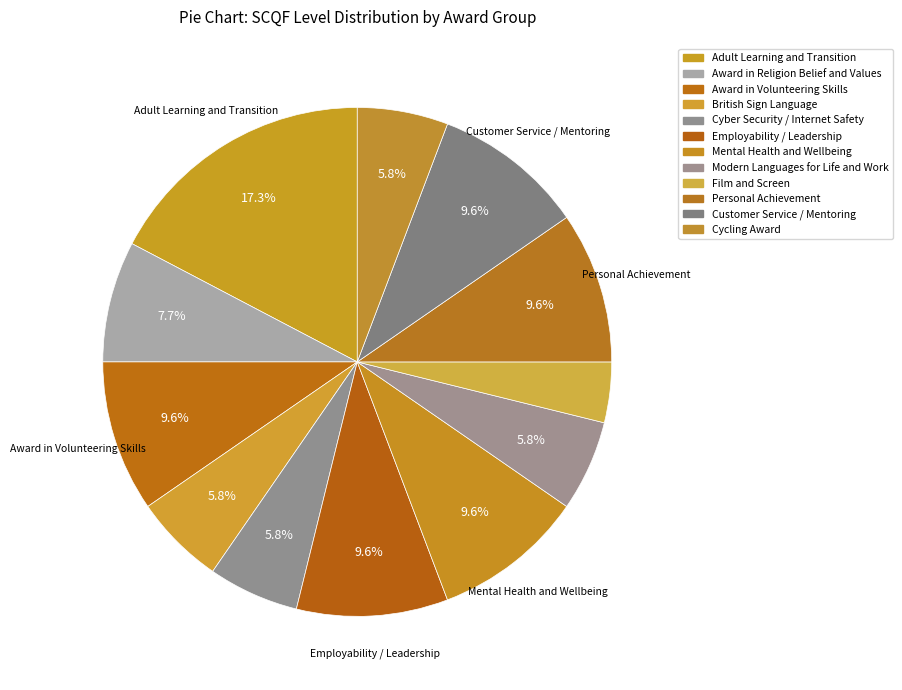

Rank the categories by value from highest to lowest.

Adult Learning and Transition, Award in Volunteering Skills, Employability / Leadership, Mental Health and Wellbeing, Personal Achievement, Customer Service / Mentoring, Award in Religion Belief and Values, British Sign Language, Cyber Security / Internet Safety, Modern Languages for Life and Work, Cycling Award, Film and Screen